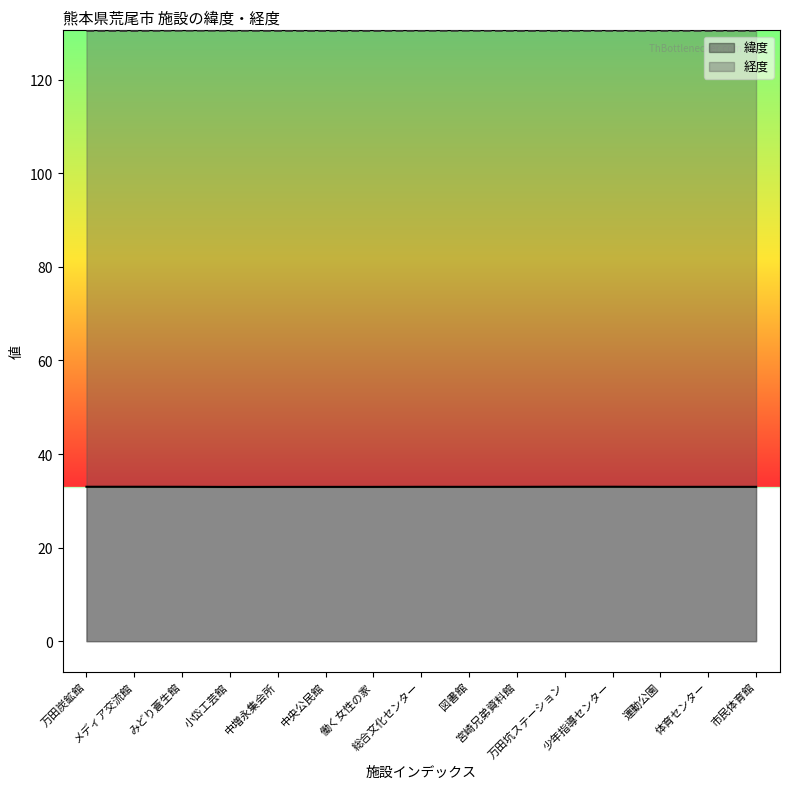

What is the greatest value displayed?

130.5